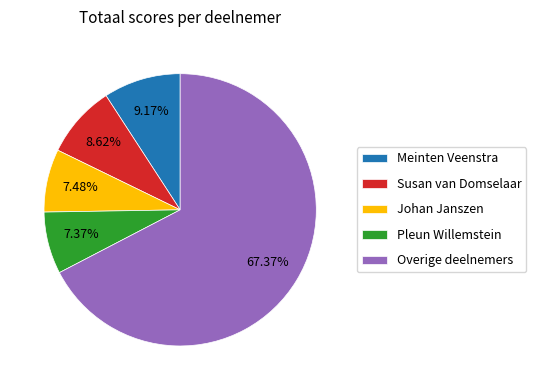

How many slices are in this pie chart?

5